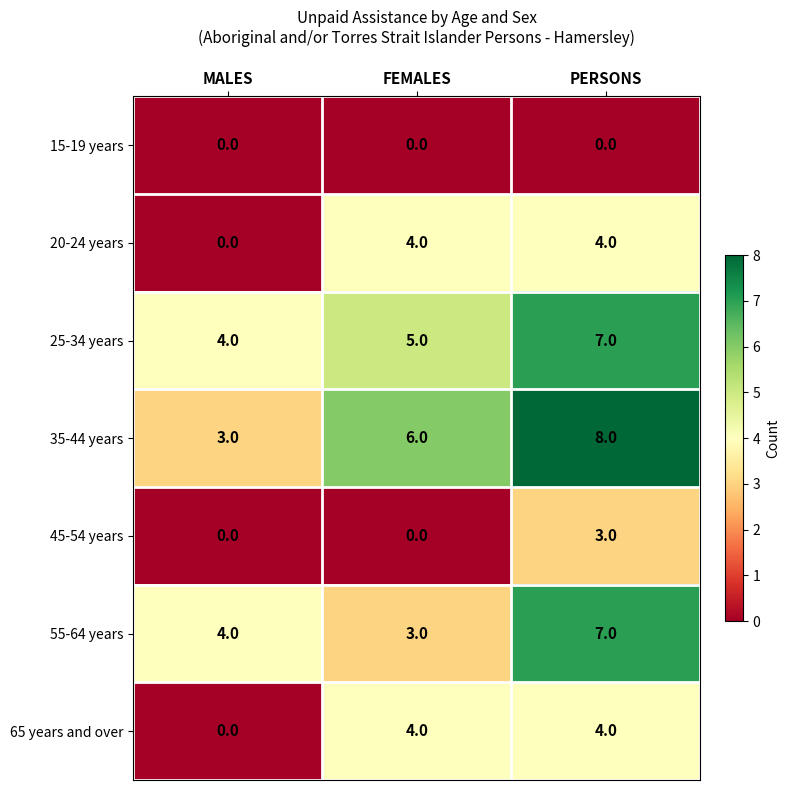

Between FEMALES and PERSONS, which series saw the biggest shift?

55-64 years